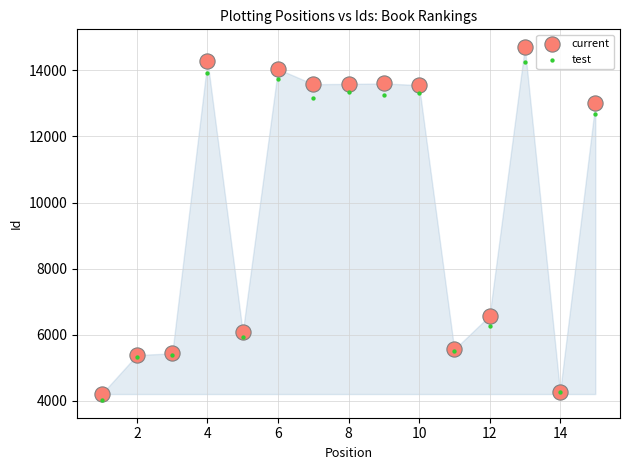

What are all the series names shown in the legend?

current, test